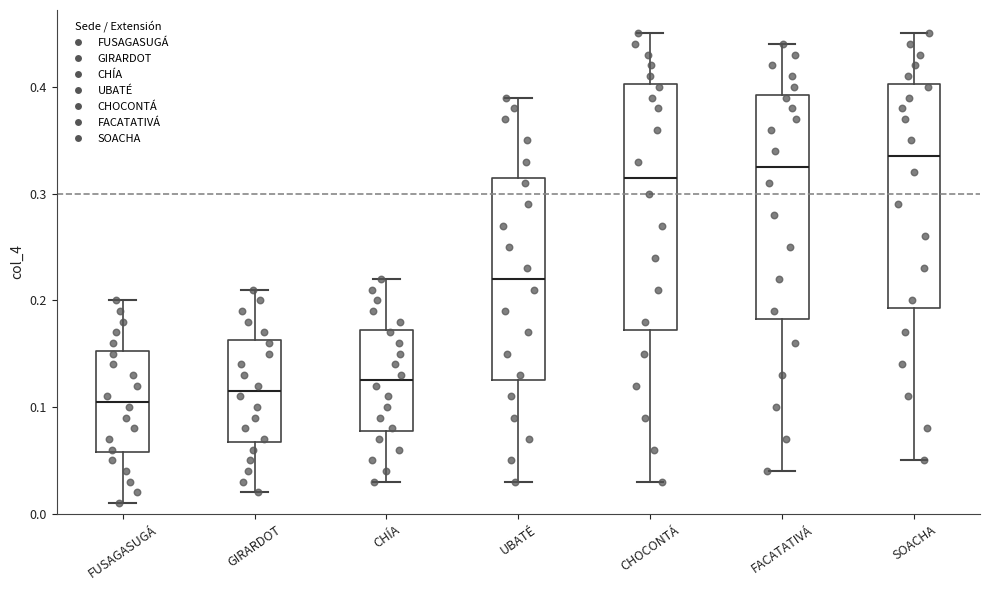

Reading left to right, transcribe this box plot: for each box, give where its median line is, the range the box spans, and where its two whiskers end, as read against the y-axis. The values are not printed on the chart, so give them approximately, as read against the axis.

FUSAGASUGÁ: median 0.11, box 0.06 to 0.15, whiskers 0.01 to 0.20
GIRARDOT: median 0.12, box 0.07 to 0.16, whiskers 0.02 to 0.21
CHÍA: median 0.13, box 0.08 to 0.17, whiskers 0.03 to 0.22
UBATÉ: median 0.22, box 0.13 to 0.32, whiskers 0.03 to 0.39
CHOCONTÁ: median 0.32, box 0.17 to 0.40, whiskers 0.03 to 0.45
FACATATIVÁ: median 0.33, box 0.18 to 0.39, whiskers 0.04 to 0.44
SOACHA: median 0.34, box 0.19 to 0.40, whiskers 0.05 to 0.45